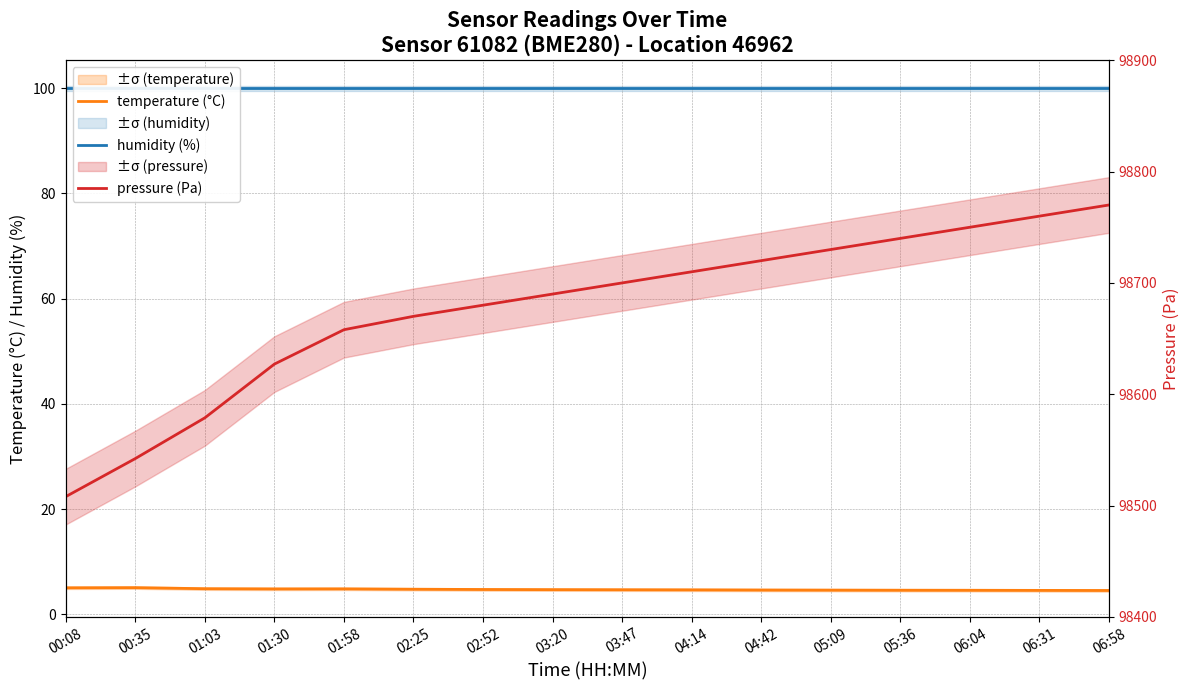

The value of humidity (%) at 01:58 is 23.7. True or false?

False